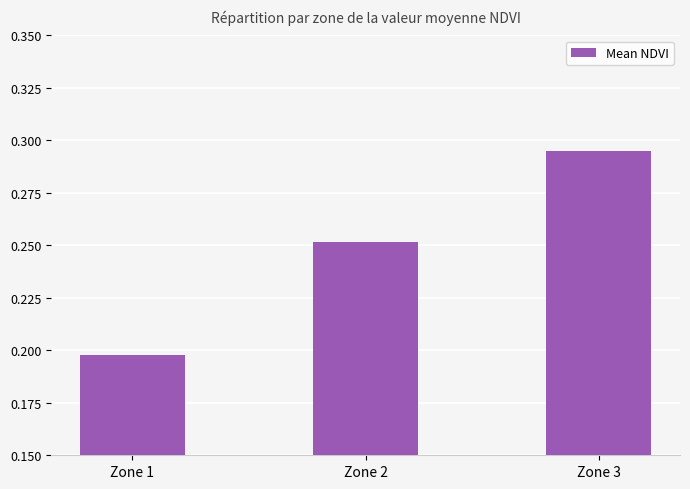

What is the change in value from Zone 1 to Zone 2?

+0.1